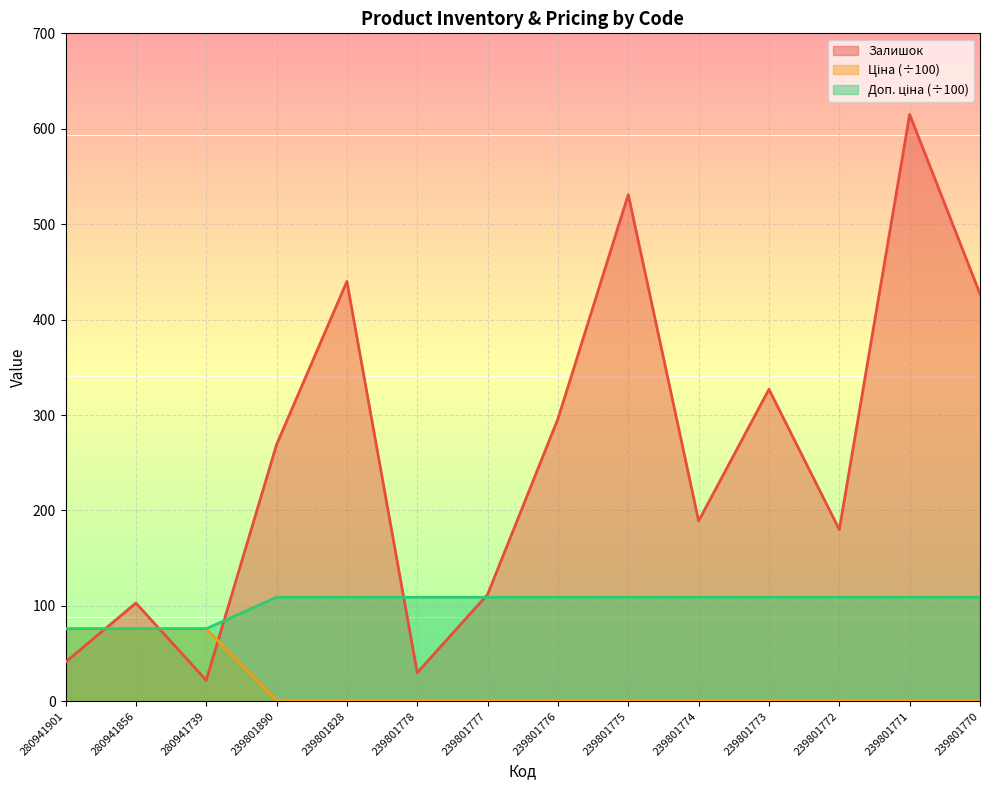

What is the approximate value of Ціна at 280941739?

76.1